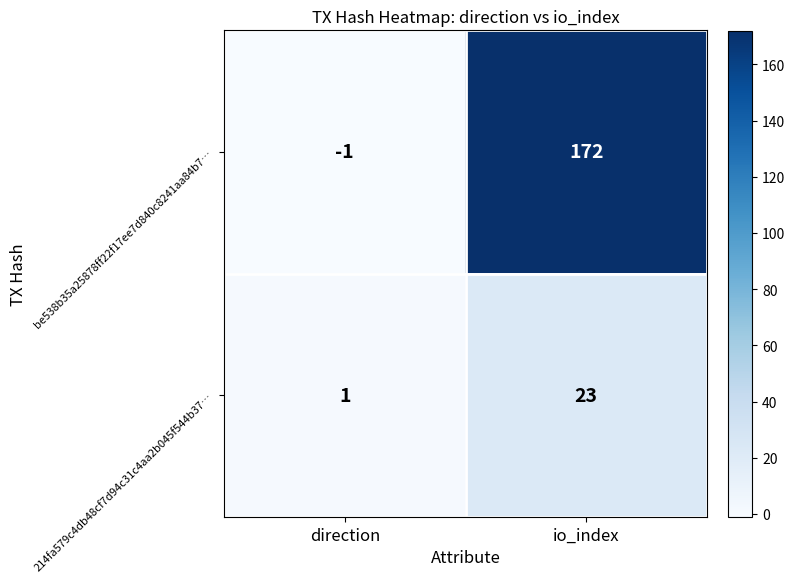

True or false: 214fa579c4db48cf7d94c31c4aa2b045f544b37… has a value of 1 at direction.

True